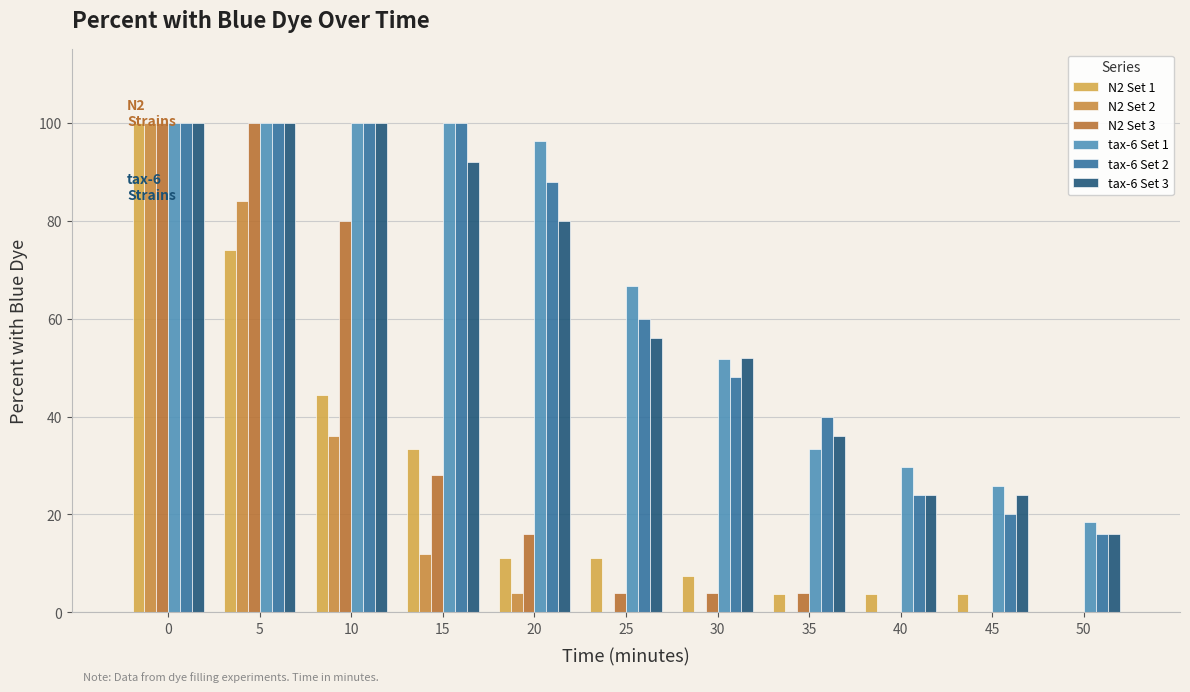

Is it true that tax-6 Set 2 equals 68.2 at 35?

False